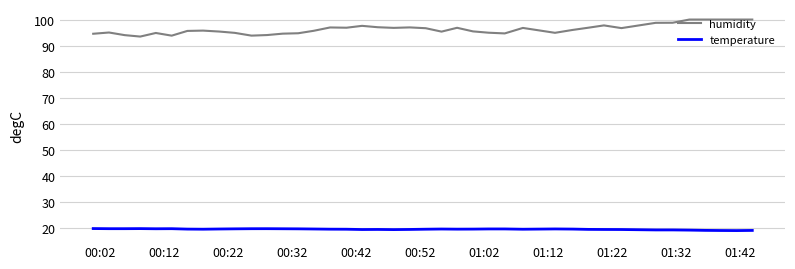

True or false: humidity and temperature intersect in this chart.

False